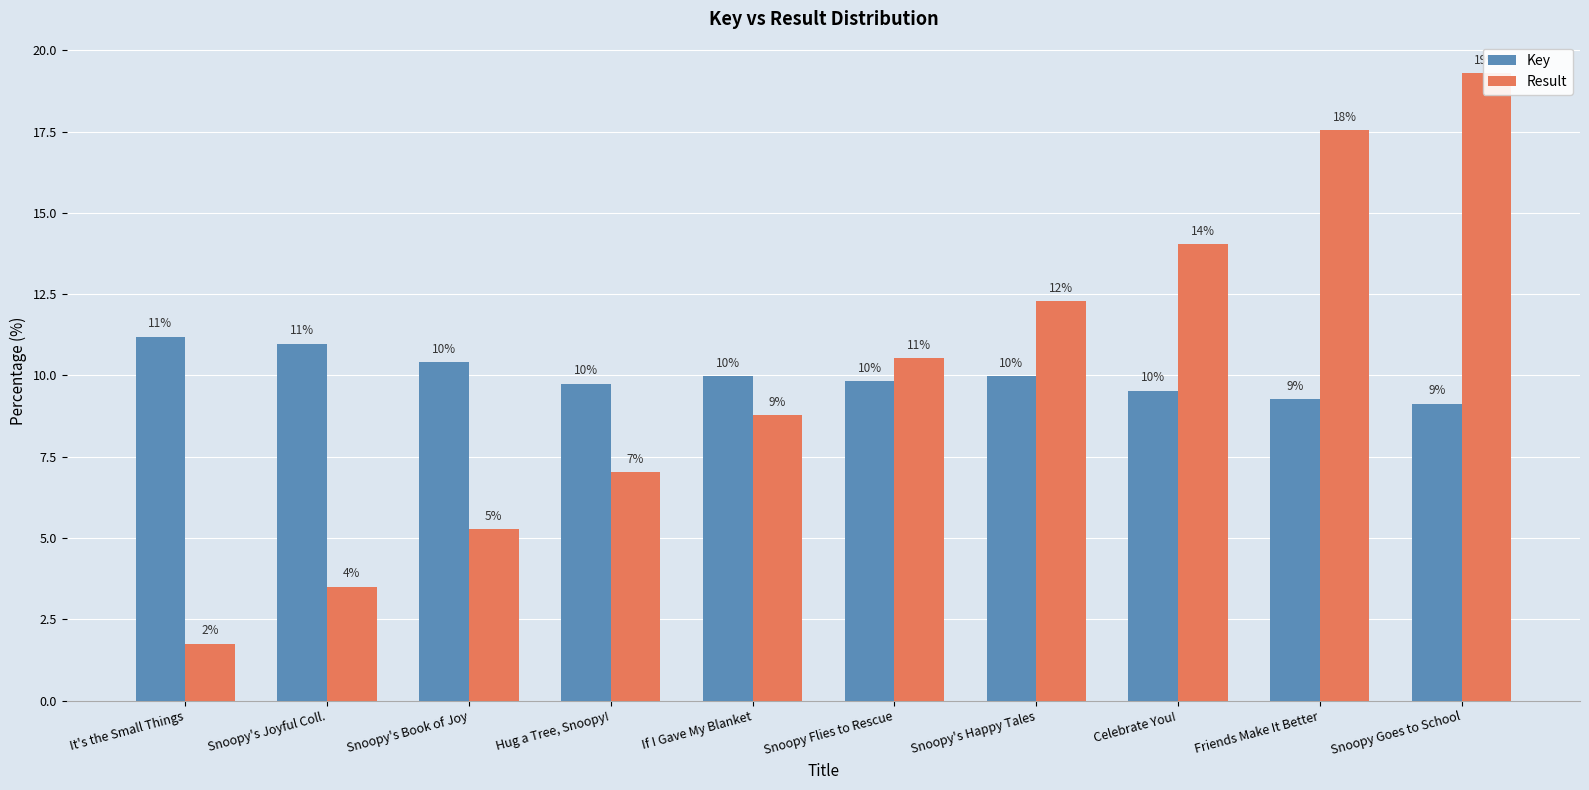

What is the average value of the Result series?

10.0